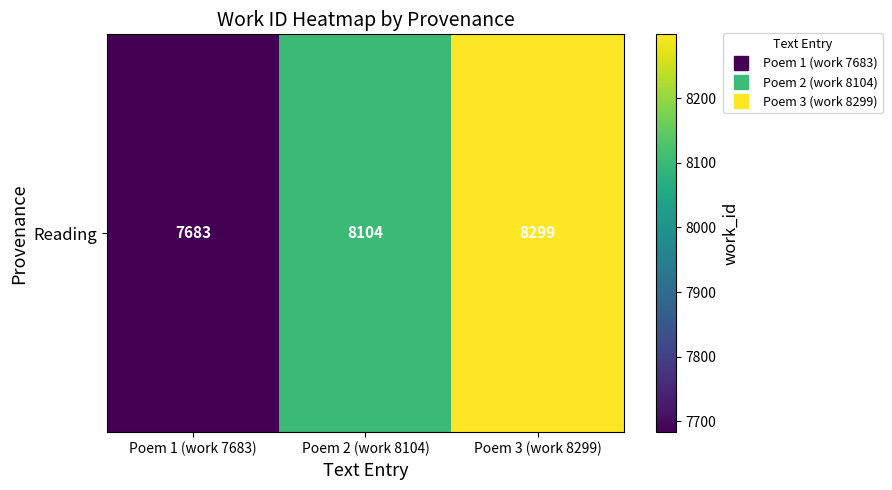

Reading left to right, transcribe all the data shown in this chart.

Poem 1 (work 7683)=7683	Poem 2 (work 8104)=8104	Poem 3 (work 8299)=8299